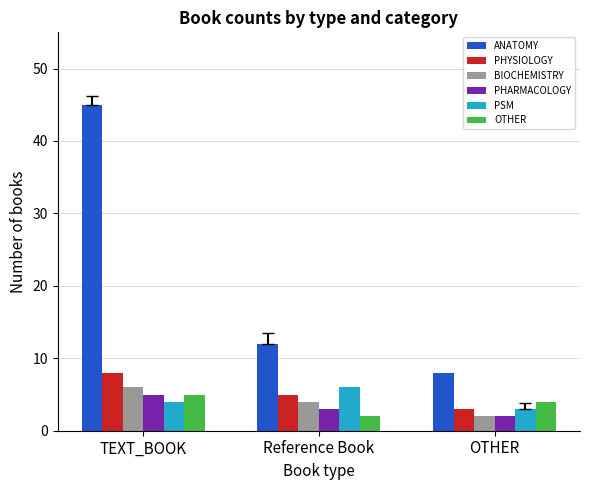

Read the PHYSIOLOGY value at Reference Book.

5